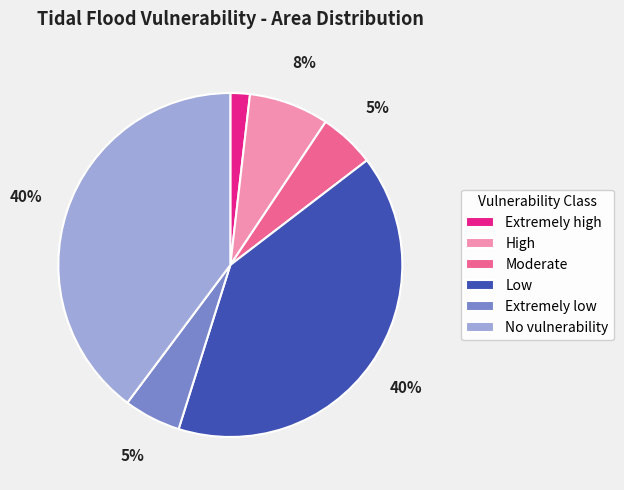

To the nearest percent, what is the average slice percentage?

17%